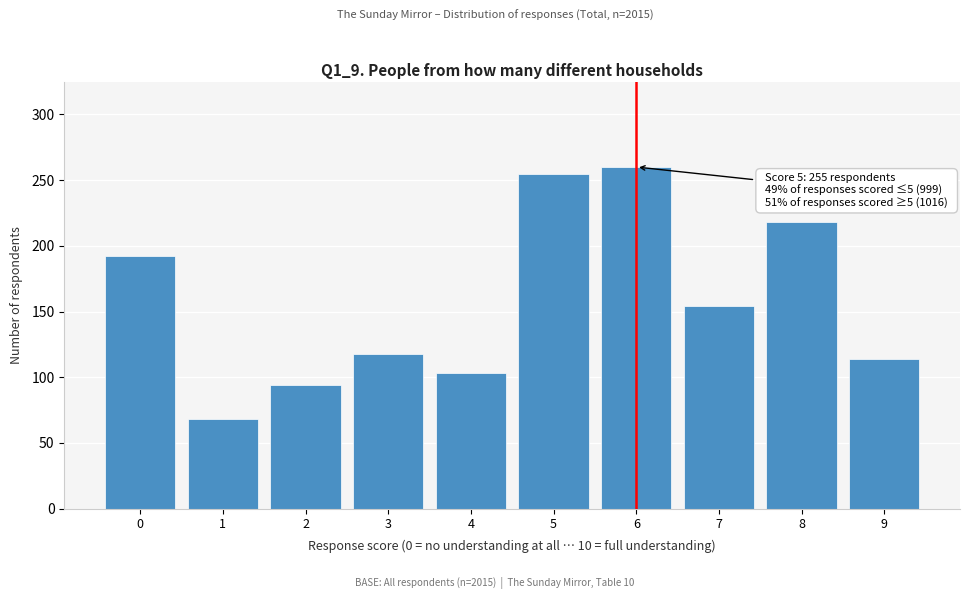

Reading left to right, list all the values displayed in this chart.

0=192	1=68	2=94	3=118	4=103	5=255	6=260	7=154	8=218	9=114